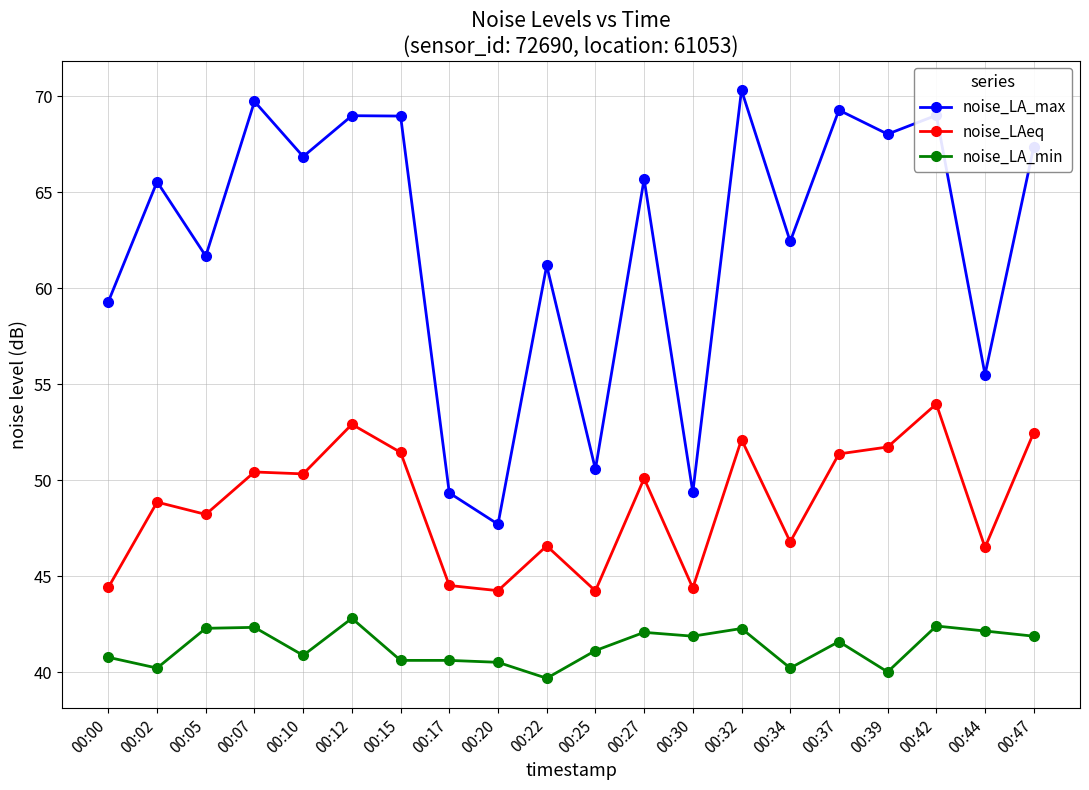

How many data points does each series have?

20